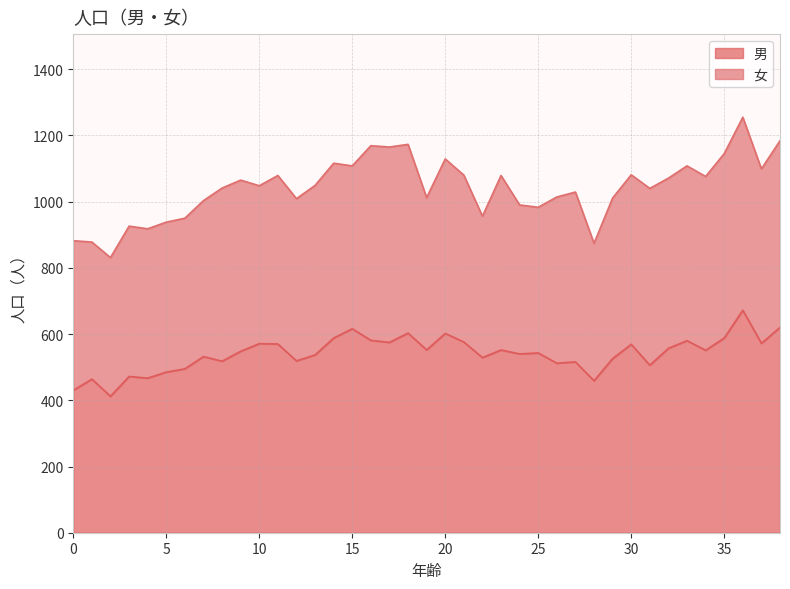

What is the minimum value for 男?

412